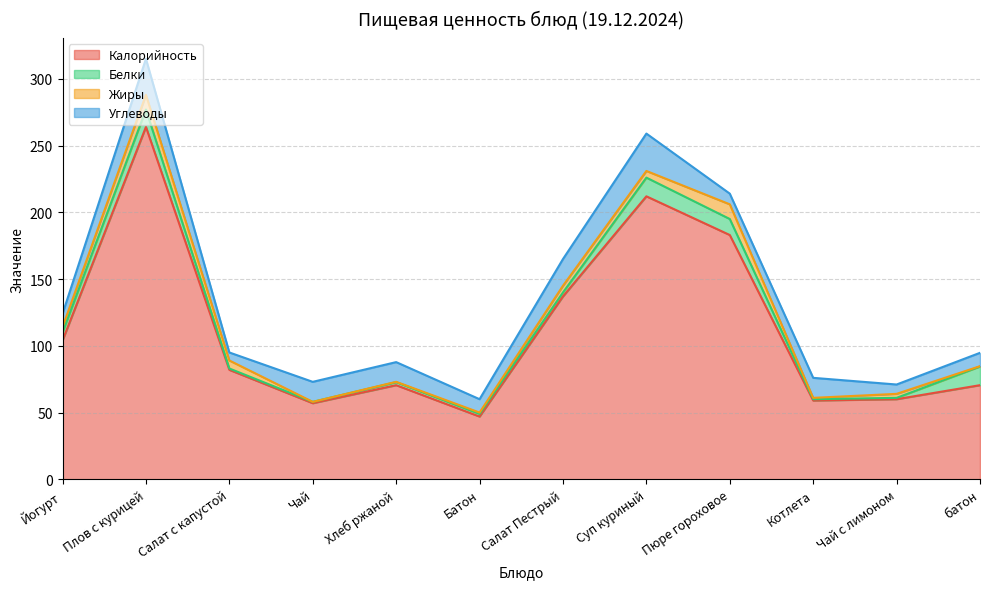

What is the spread (max minus min) of values at Чай?

57.0